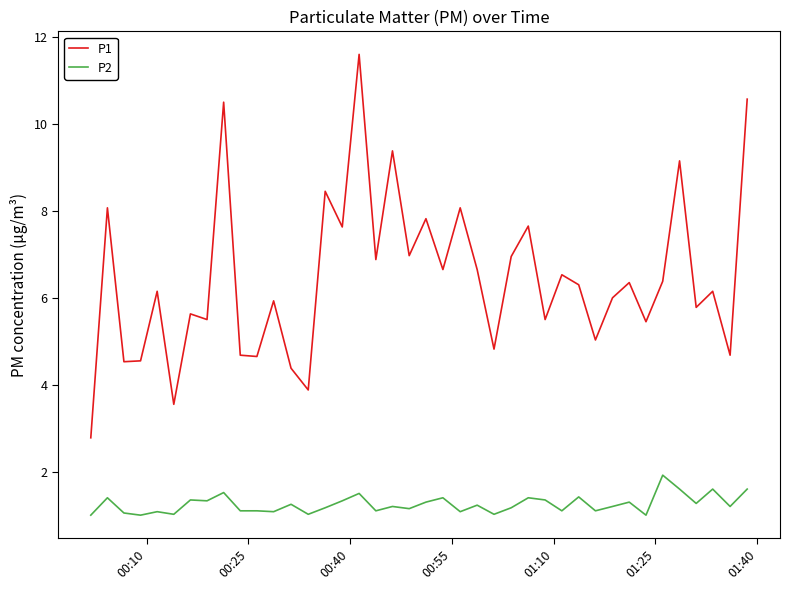

Rank the series by their maximum value, from lowest to highest.

P2, P1